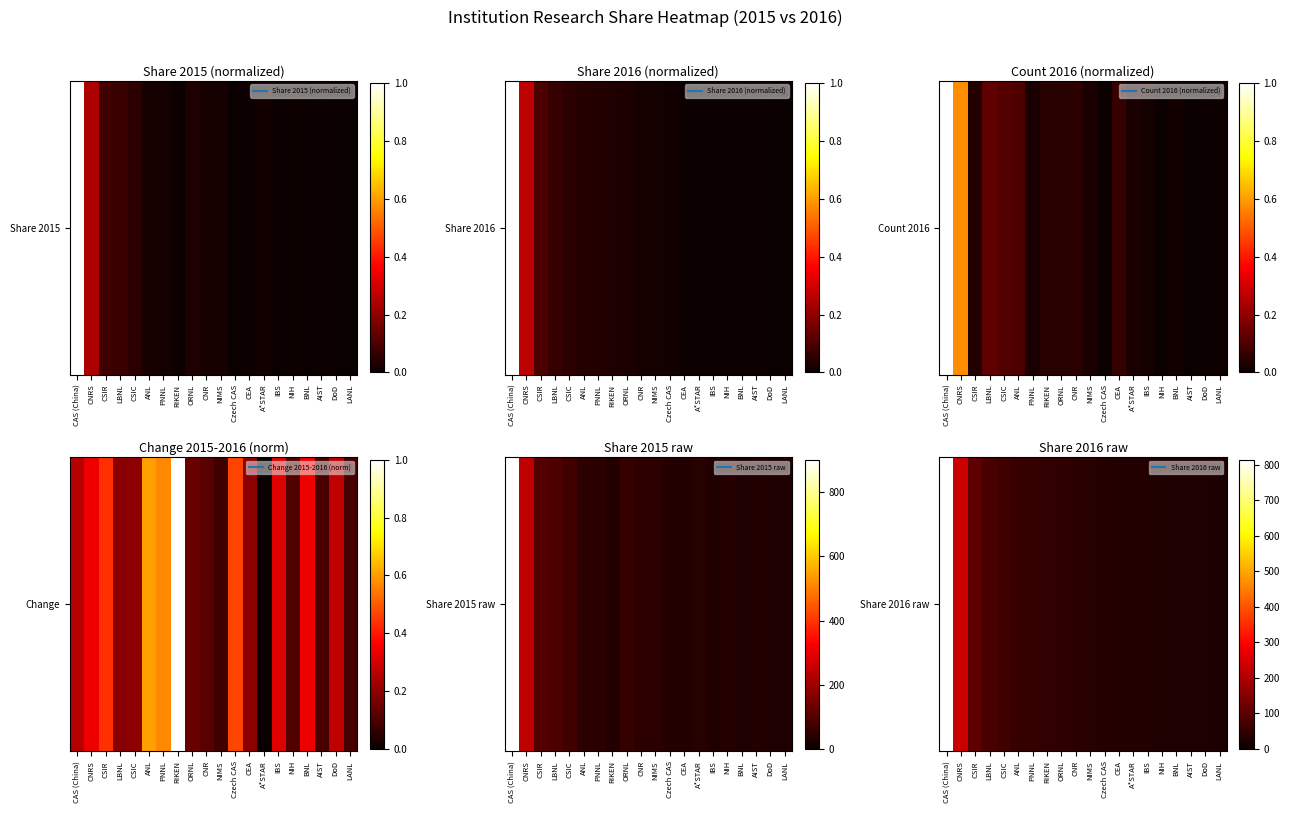

Rank the categories by value from lowest to highest.

LANL, DoD, AIST, BNL, NIH, IBS, A*STAR, CEA, Czech CAS, NIMS, CNR, ORNL, RIKEN, PNNL, ANL, CSIC, LBNL, CSIR, CNRS, CAS (China)